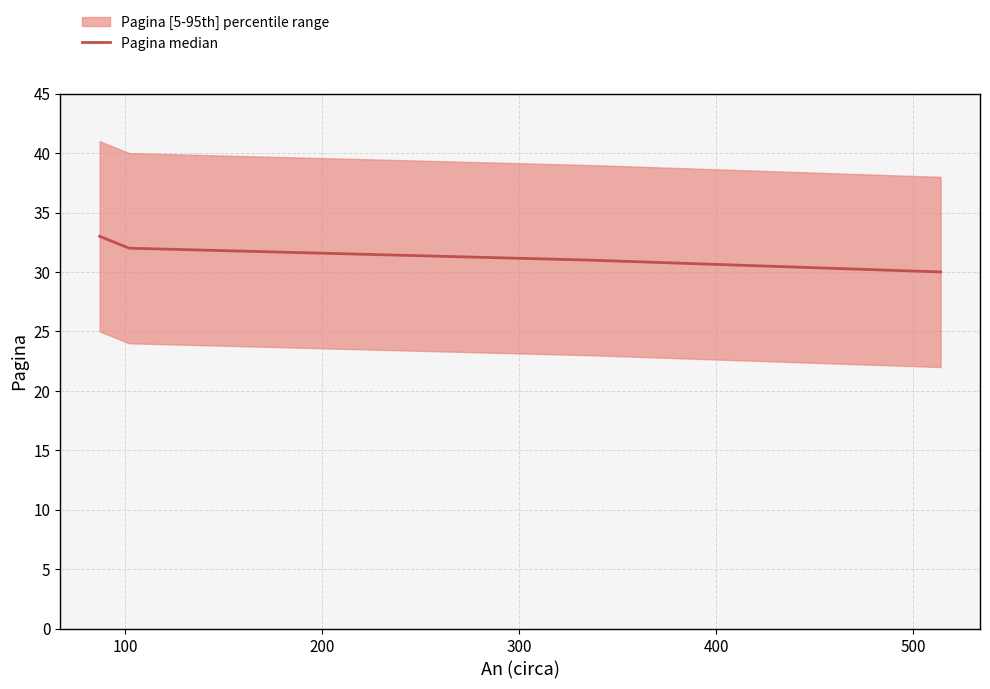

How many values are between 31 and 33?

3